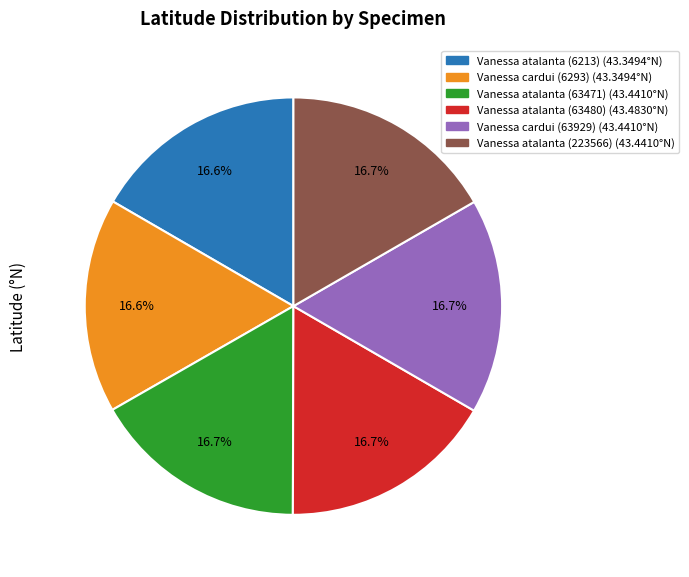

Approximately how many times larger is the value at Vanessa atalanta (63480) compared to Vanessa cardui (63929)?

1.0